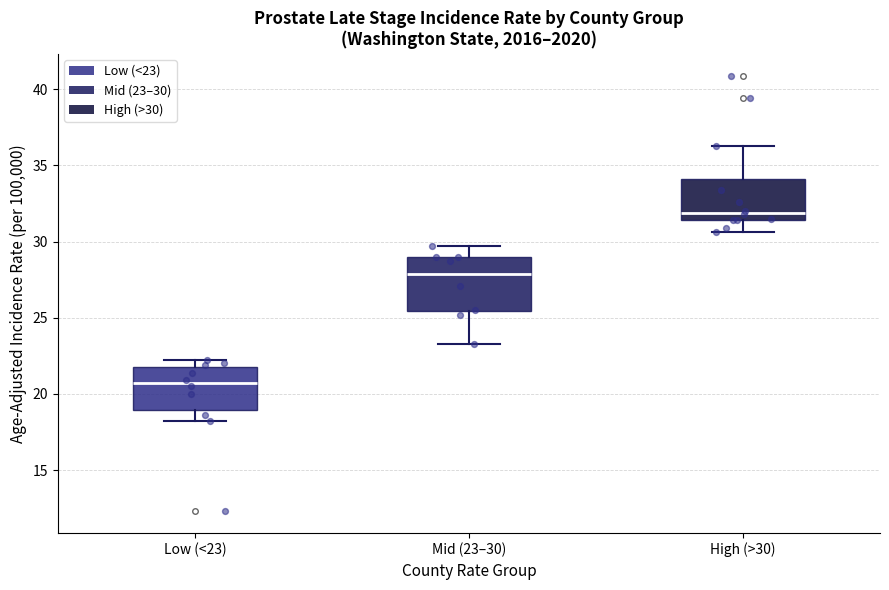

Reading left to right, transcribe this box plot: for each box, give where its median line is, the range the box spans, and where its two whiskers end, as read against the y-axis. The values are not printed on the chart, so give them approximately, as read against the axis.

Low (<23): median 20.5, box 19.0 to 22.0, whiskers 18.0 to 22.0 (just above the box's upper edge)
Mid (23–30): median 28.0, box 25.5 to 29.0, whiskers 23.5 to 29.5
High (>30): median 32.0, box 31.5 to 34.0, whiskers 30.5 to 36.5